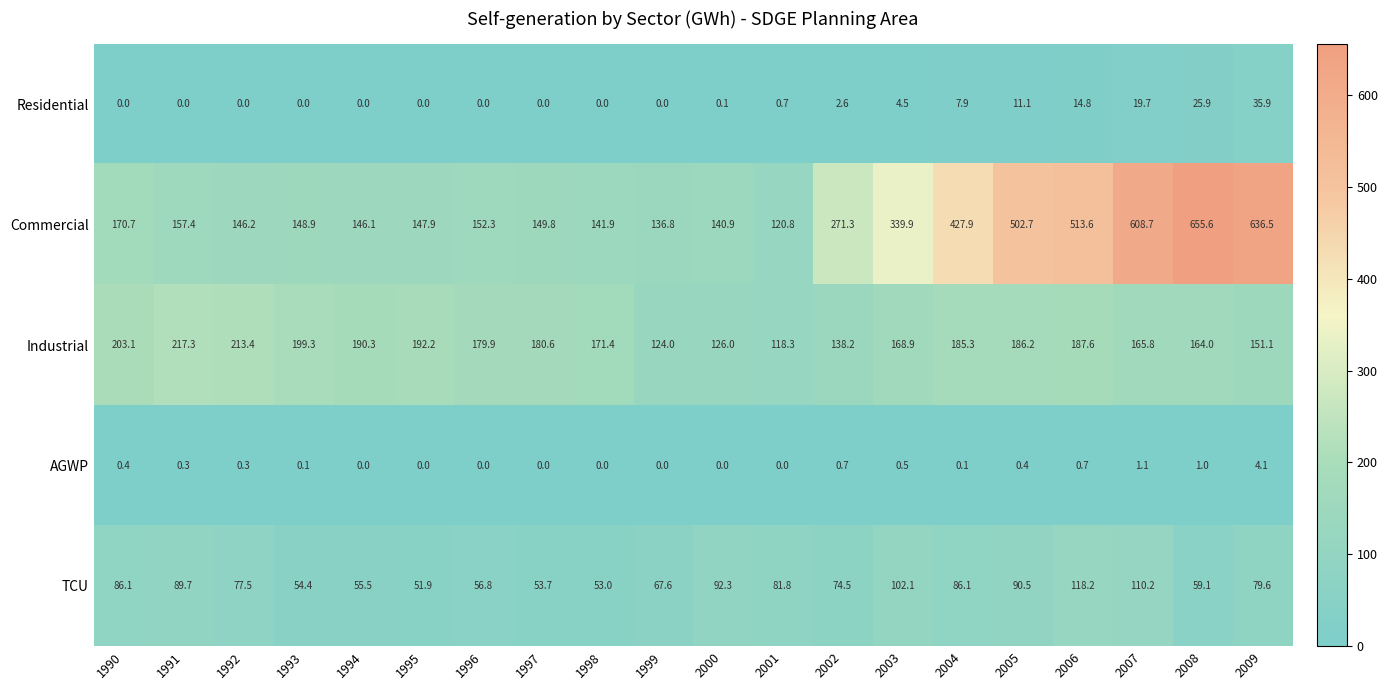

What is the greatest value displayed?

655.6